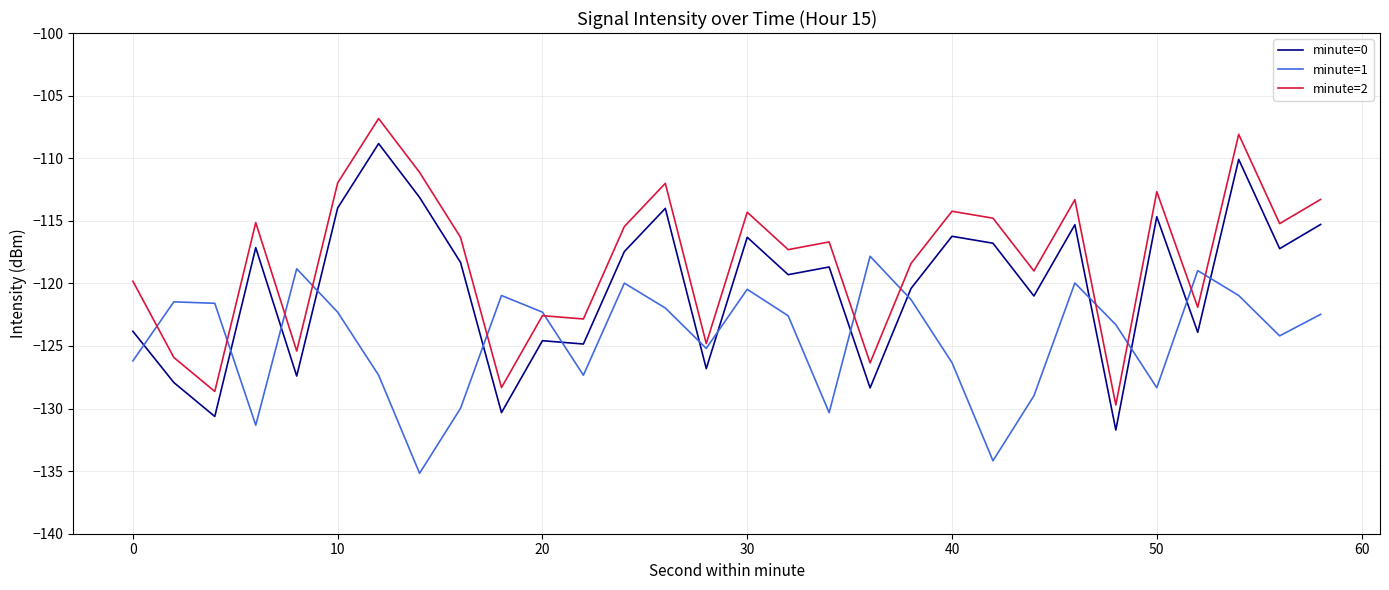

True or false: minute=2 and minute=0 intersect in this chart.

False